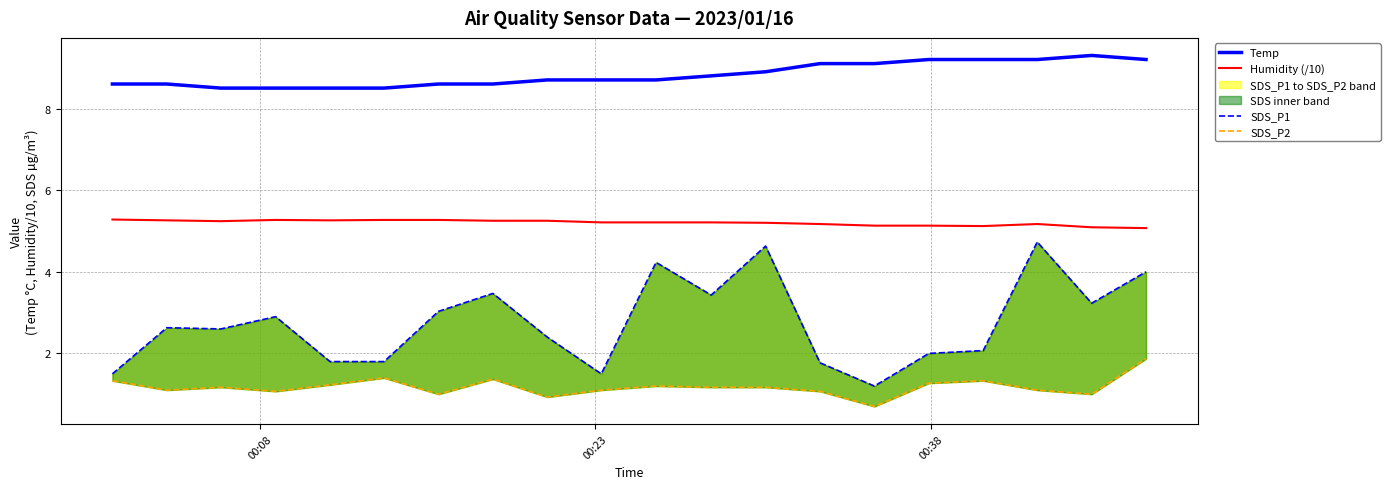

What is the minimum value shown in the chart?

0.7